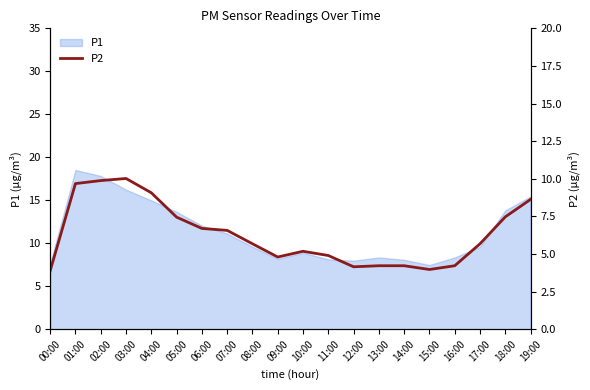

Reading left to right, extract all data points from this chart.

00:00=3.9	01:00=9.7	02:00=9.9	03:00=10.0	04:00=9.1	05:00=7.5	06:00=6.7	07:00=6.6	08:00=5.7	09:00=4.8	10:00=5.2	11:00=4.9	12:00=4.2	13:00=4.2	14:00=4.2	15:00=4.0	16:00=4.2	17:00=5.7	18:00=7.5	19:00=8.6